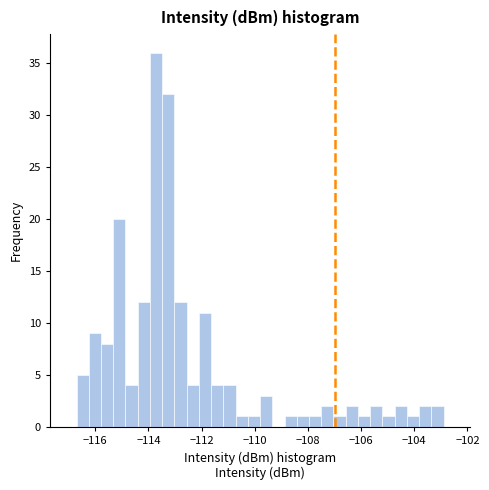

Read against the x-axis, roughly where is the centre of the tallest bar?

-113.8